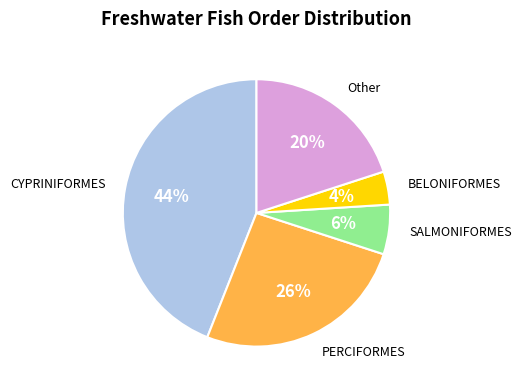

Is there a majority slice in this chart?

No